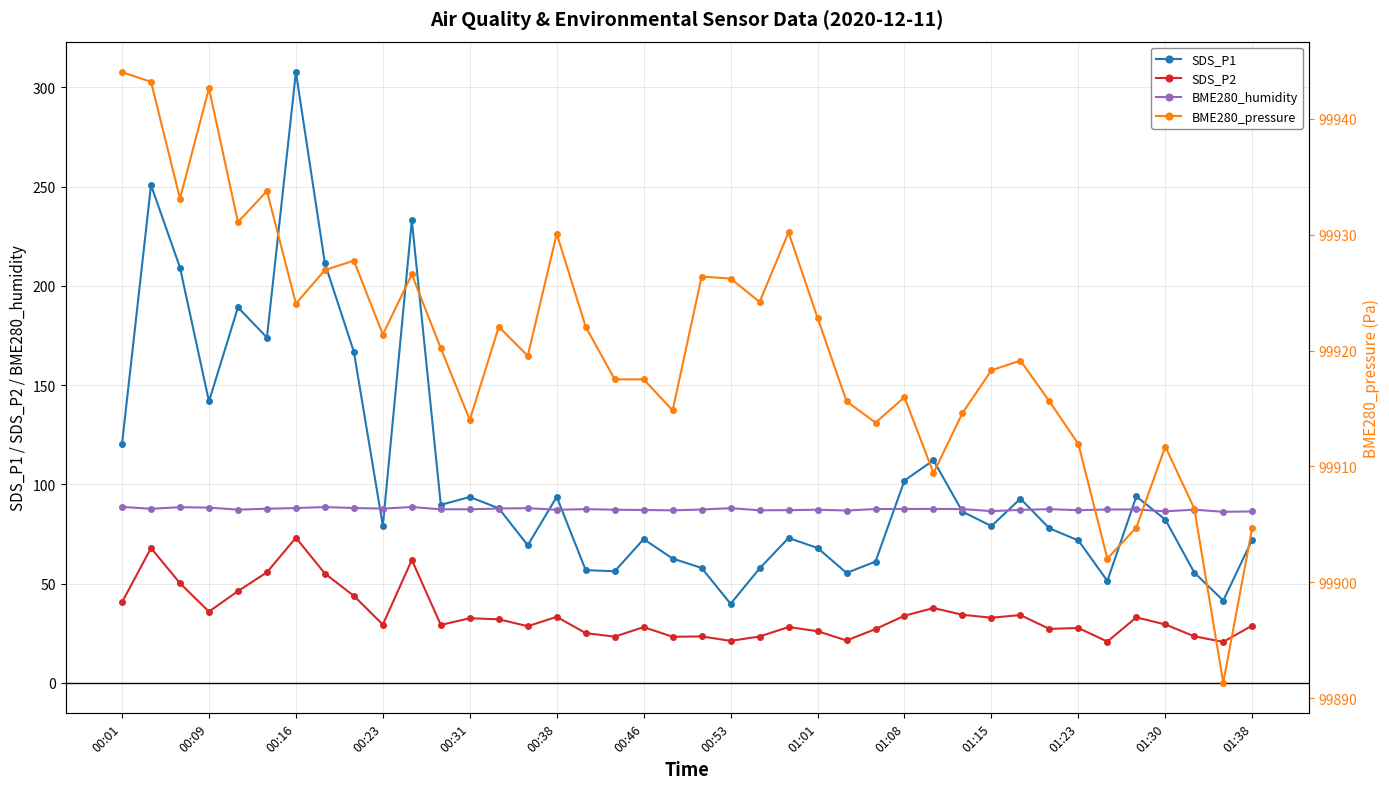

True or false: SDS_P2 and BME280_pressure cross at least once.

False